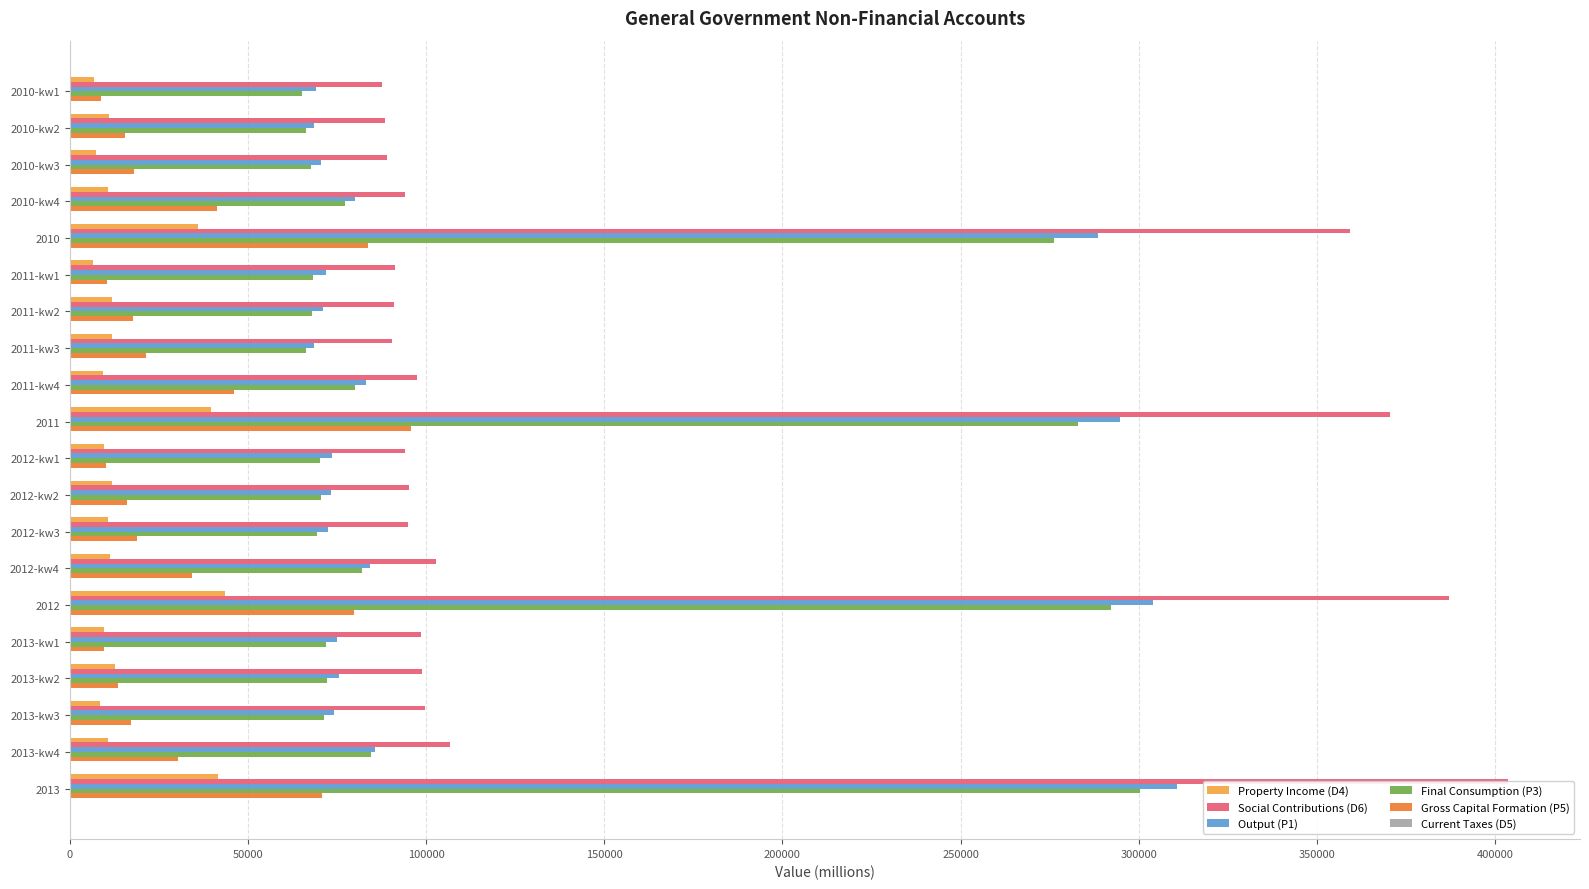

How many categories are shown in the chart?

20